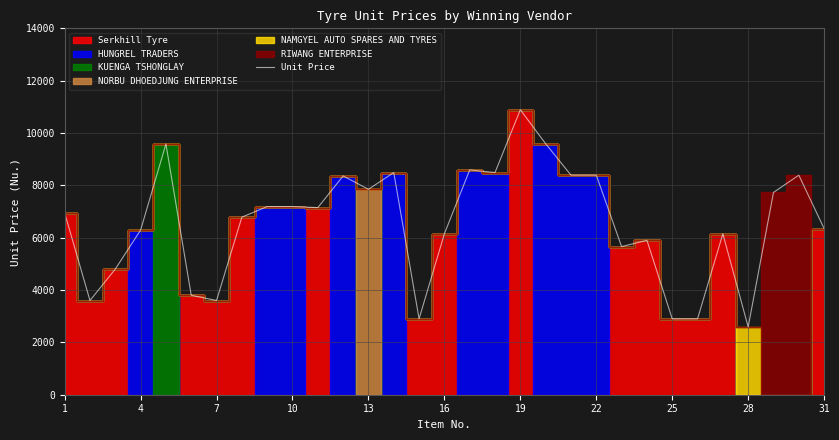

Reading left to right, list all the values displayed in this chart.

6949	3600	4800	6290	9580	3800	3600	6785	7190	7190	7149	8360	7849	8490	2900	6149	8590	8490	10890	9590	8390	8390	5660	5900	2900	2900	6149	2590	7730	8389	6349